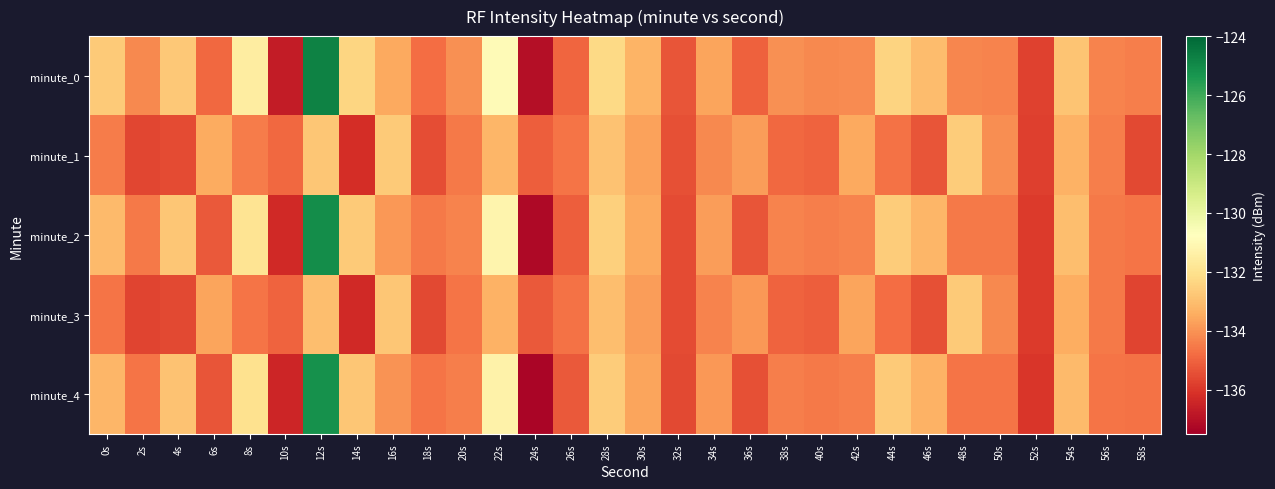

Reading right to left, list all the values displayed in this chart.

minute_0: 58s=-134.4	56s=-134.3	54s=-132.8	52s=-135.7	50s=-134.3	48s=-134.3	46s=-133.0	44s=-132.4	42s=-134.1	40s=-134.2	38s=-134.1	36s=-135.1	34s=-133.6	32s=-135.3	30s=-133.2	28s=-132.3	26s=-134.9	24s=-137.0	22s=-130.9	20s=-134.0	18s=-134.8	16s=-133.5	14s=-132.3	12s=-124.8	10s=-136.7	8s=-131.5	6s=-134.9	4s=-132.7	2s=-134.2	0s=-132.7
minute_1: 58s=-135.6	56s=-134.4	54s=-133.3	52s=-135.8	50s=-134.1	48s=-132.6	46s=-135.3	44s=-134.7	42s=-133.5	40s=-135.0	38s=-134.9	36s=-133.8	34s=-134.2	32s=-135.4	30s=-133.7	28s=-132.9	26s=-134.6	24s=-135.1	22s=-133.2	20s=-134.5	18s=-135.5	16s=-132.7	14s=-136.2	12s=-132.8	10s=-134.9	8s=-134.5	6s=-133.4	4s=-135.5	2s=-135.6	0s=-134.5
minute_2: 58s=-134.6	56s=-134.5	54s=-133.0	52s=-135.9	50s=-134.5	48s=-134.5	46s=-133.2	44s=-132.6	42s=-134.3	40s=-134.4	38s=-134.3	36s=-135.3	34s=-133.8	32s=-135.5	30s=-133.5	28s=-132.5	26s=-135.1	24s=-137.2	22s=-131.2	20s=-134.3	18s=-134.5	16s=-133.9	14s=-132.7	12s=-125.1	10s=-136.3	8s=-131.9	6s=-135.2	4s=-132.8	2s=-134.5	0s=-133.1
minute_3: 58s=-135.7	56s=-134.5	54s=-133.4	52s=-135.9	50s=-134.2	48s=-132.7	46s=-135.4	44s=-134.8	42s=-133.6	40s=-135.1	38s=-135.0	36s=-133.9	34s=-134.3	32s=-135.5	30s=-133.8	28s=-133.0	26s=-134.7	24s=-135.2	22s=-133.3	20s=-134.6	18s=-135.6	16s=-132.8	14s=-136.3	12s=-133.0	10s=-135.0	8s=-134.6	6s=-133.6	4s=-135.6	2s=-135.7	0s=-134.6
minute_4: 58s=-134.7	56s=-134.6	54s=-133.1	52s=-136.0	50s=-134.6	48s=-134.6	46s=-133.3	44s=-132.7	42s=-134.4	40s=-134.5	38s=-134.4	36s=-135.4	34s=-133.9	32s=-135.6	30s=-133.6	28s=-132.6	26s=-135.2	24s=-137.3	22s=-131.3	20s=-134.4	18s=-134.6	16s=-134.0	14s=-132.8	12s=-125.2	10s=-136.4	8s=-132.0	6s=-135.3	4s=-132.9	2s=-134.6	0s=-133.2